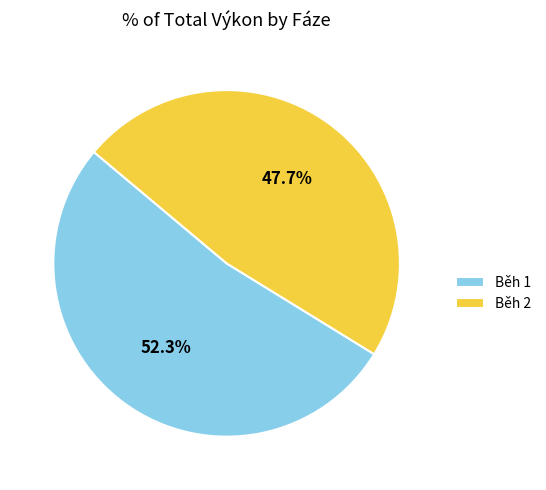

Between Běh 1 and Běh 2, which is larger?

Běh 1